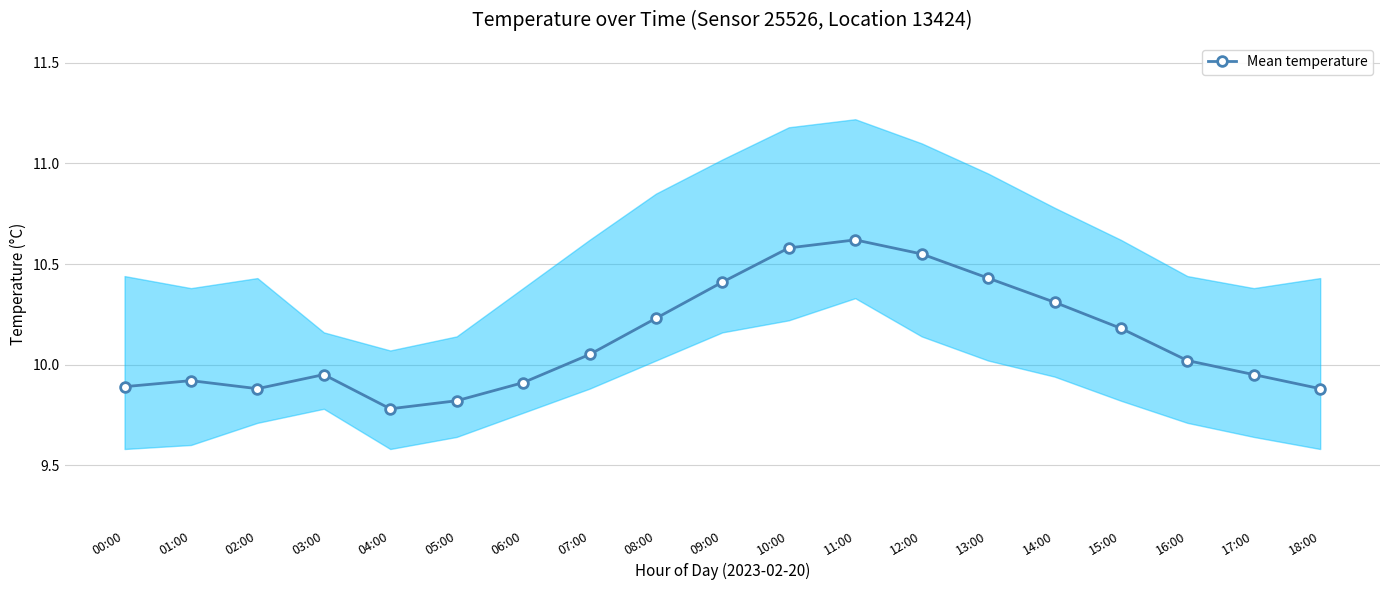

Reading left to right, transcribe all the data shown in this chart.

9.9	9.9	9.9	9.9	9.8	9.8	9.9	10.1	10.2	10.4	10.6	10.6	10.6	10.4	10.3	10.2	10.0	9.9	9.9